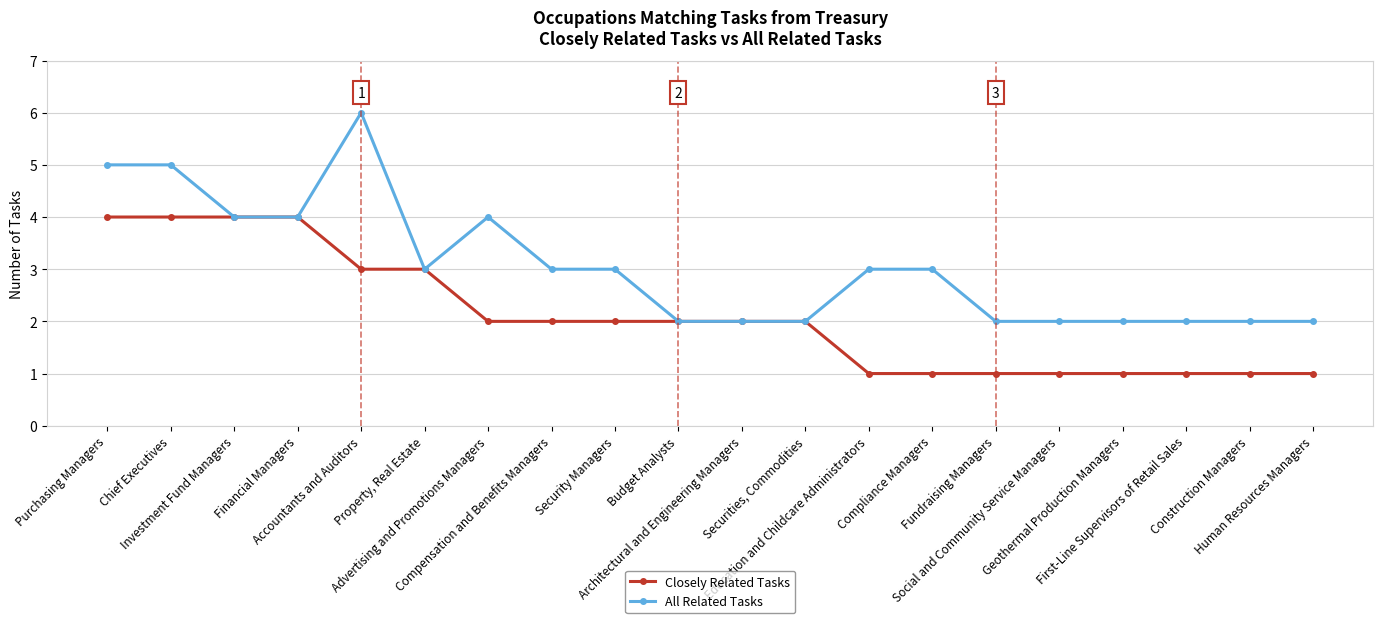

Which series has the widest spread of values?

All Related Tasks